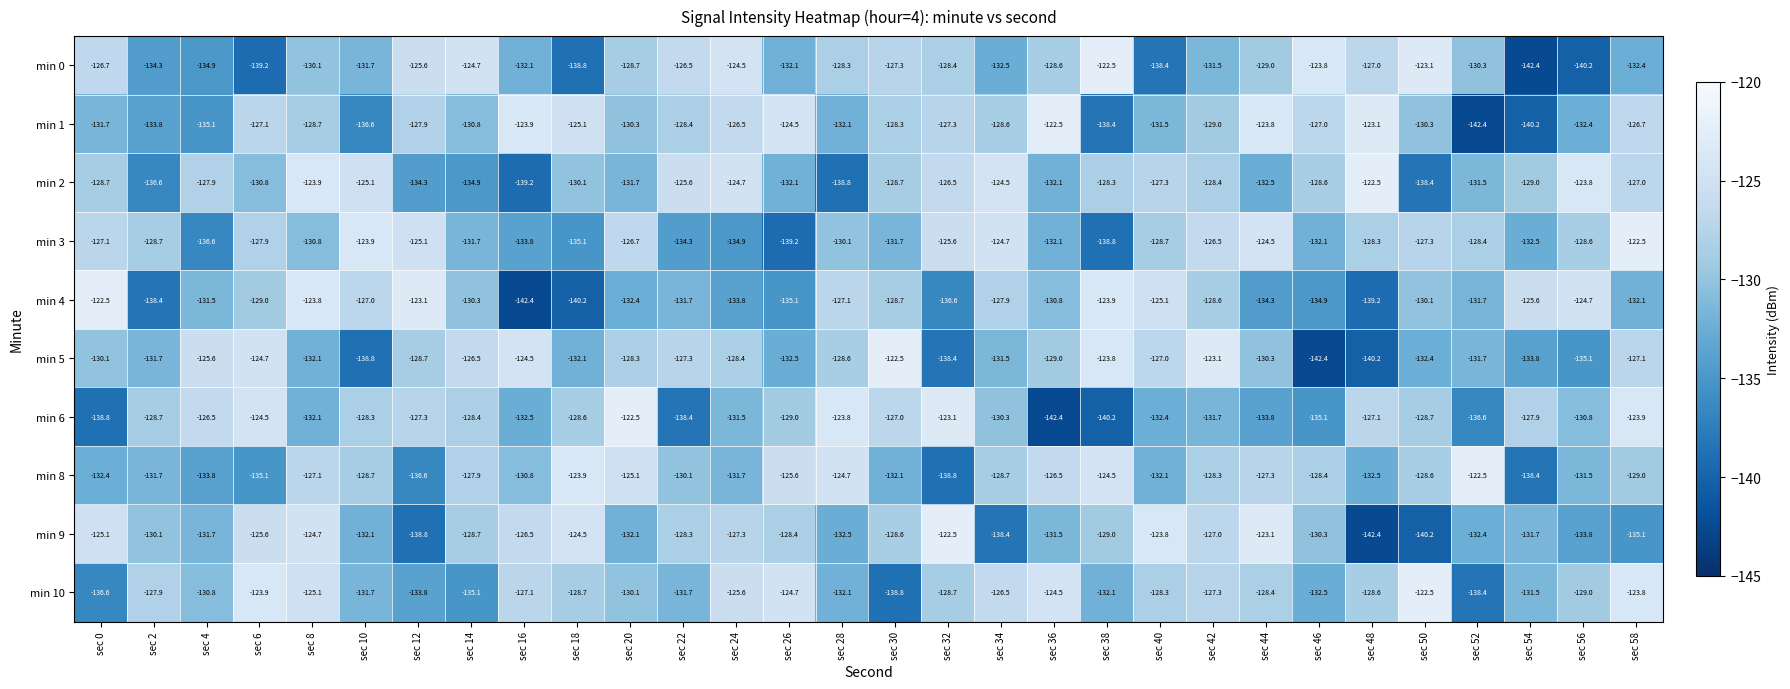

How many distinct data groups are displayed?

10